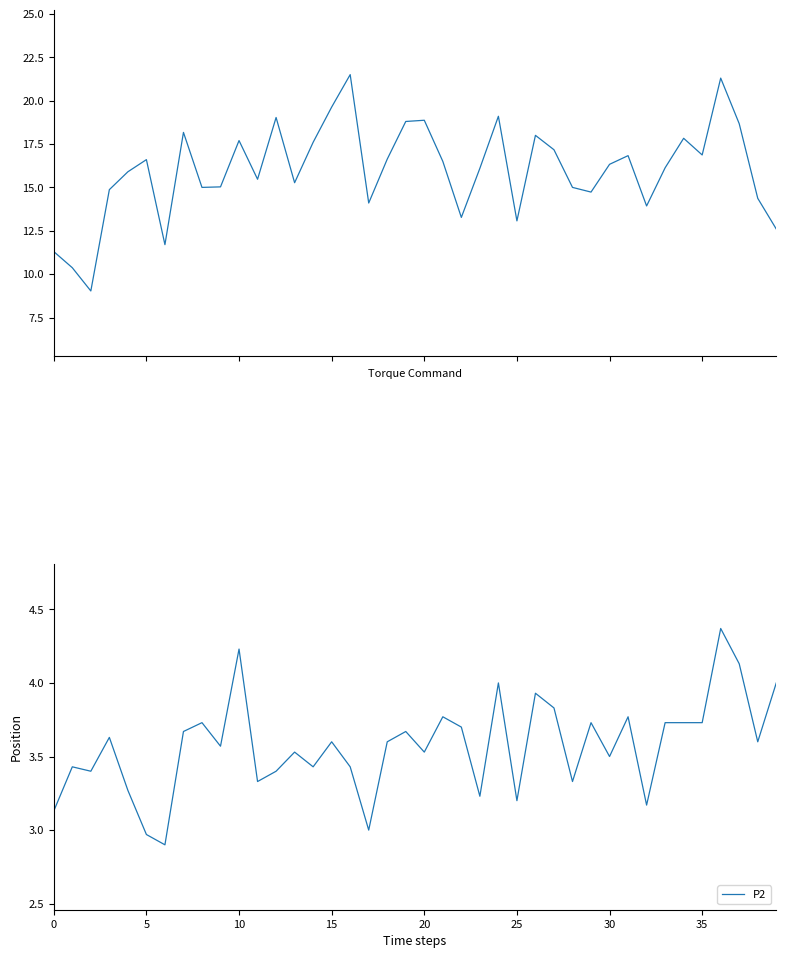

Is the value of P1 at 15 greater than the value of P2 at 25?

Yes